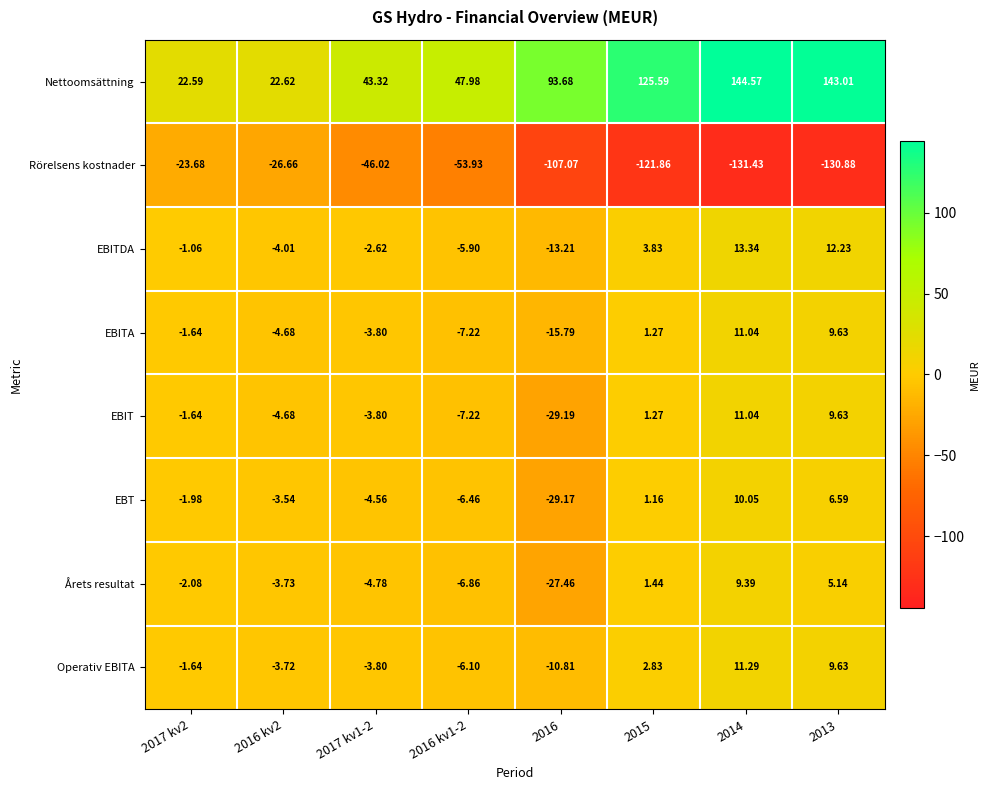

Which category has the lowest value across all series?

2014